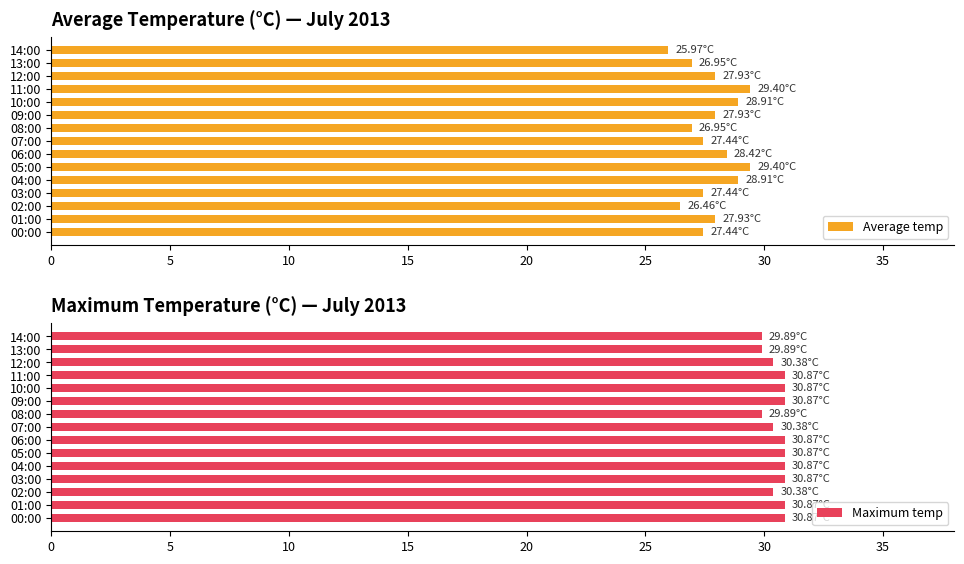

How many groups of bars are there?

15